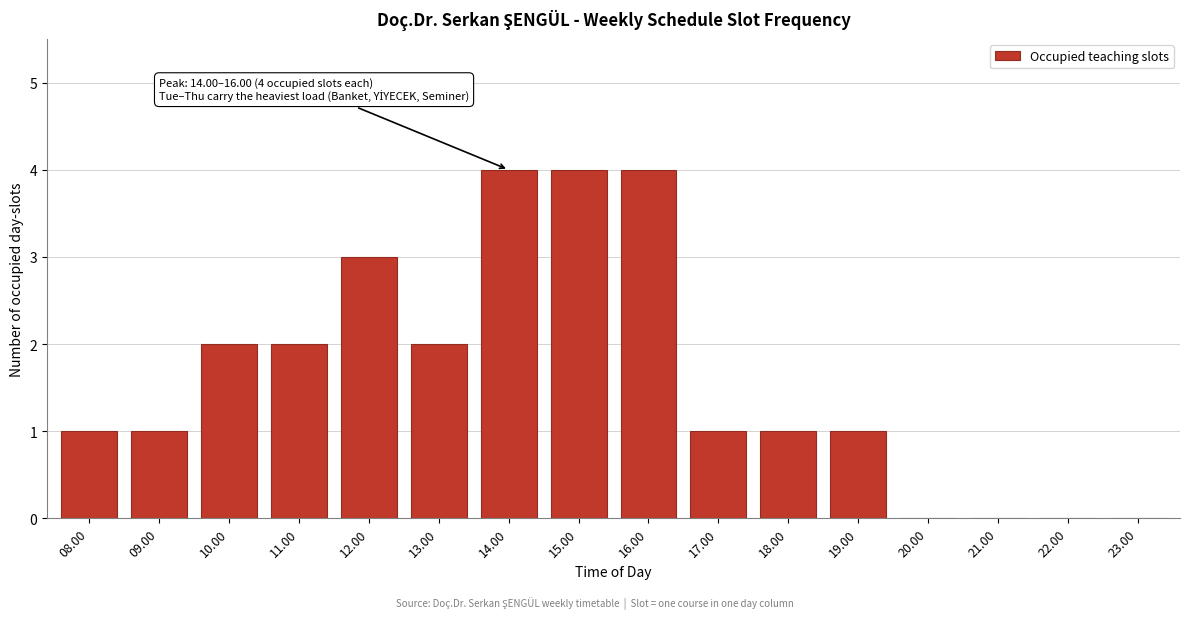

Reading right to left, what are all the values shown in this chart?

23.00=0	22.00=0	21.00=0	20.00=0	19.00=1	18.00=1	17.00=1	16.00=4	15.00=4	14.00=4	13.00=2	12.00=3	11.00=2	10.00=2	09.00=1	08.00=1